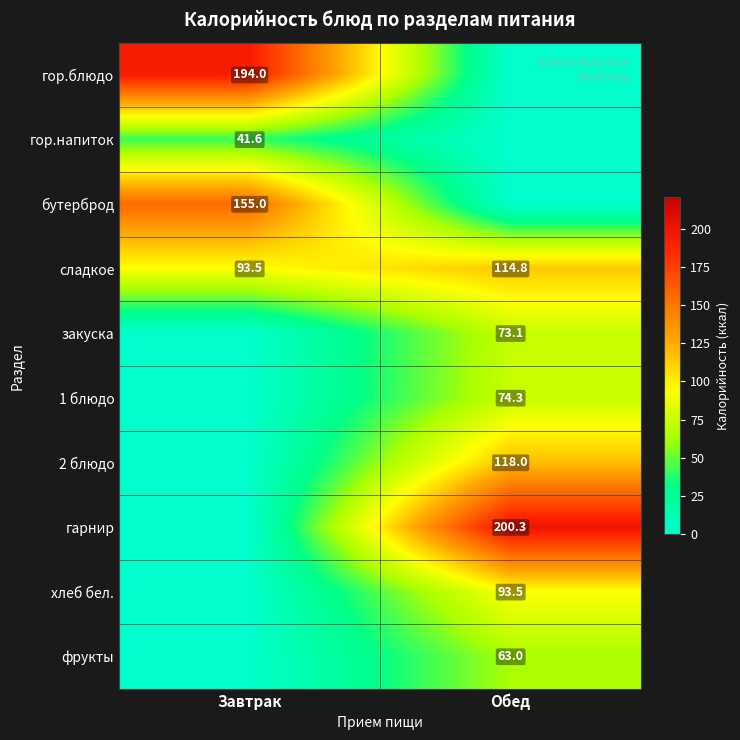

The value of бутерброд at Завтрак is 155.0. True or false?

True